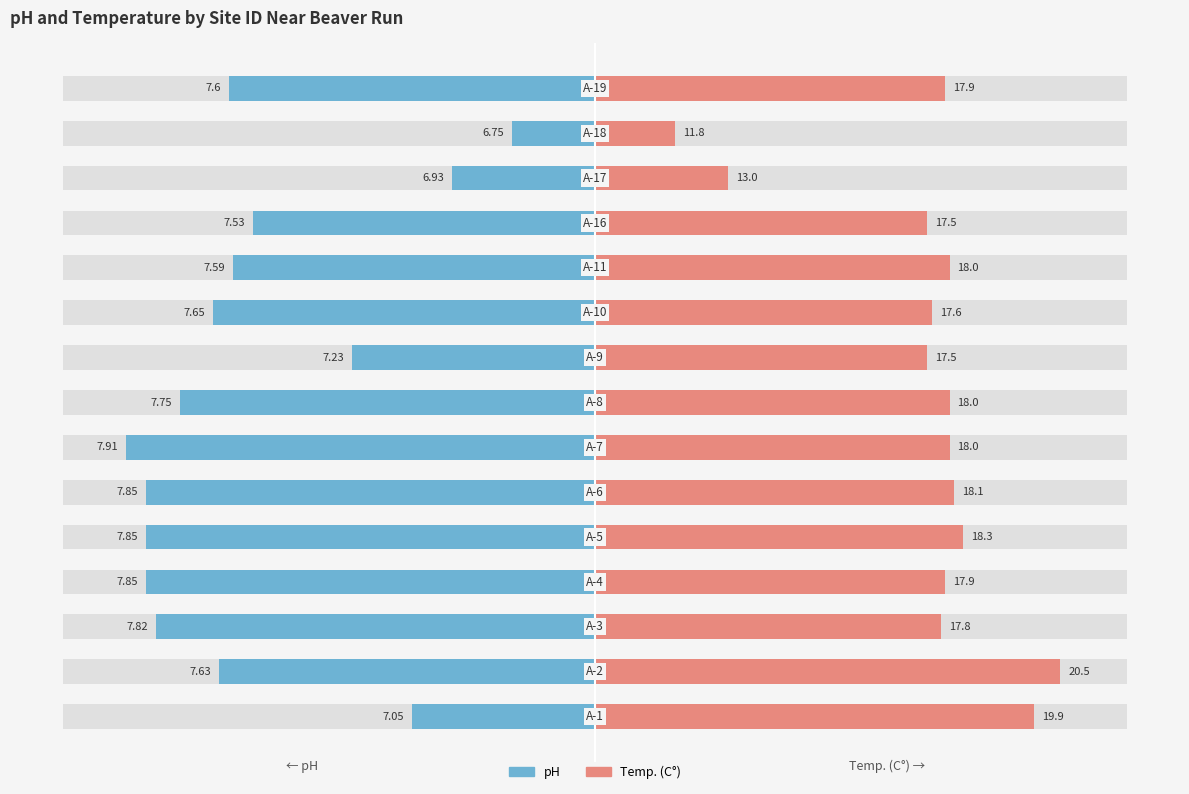

At how many categories does at least one series exceed -36?

15